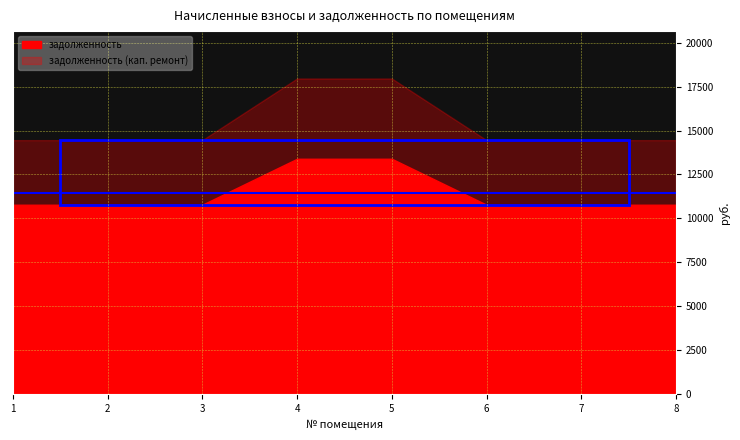

Where is задолженность nearest to the value 12085?

1